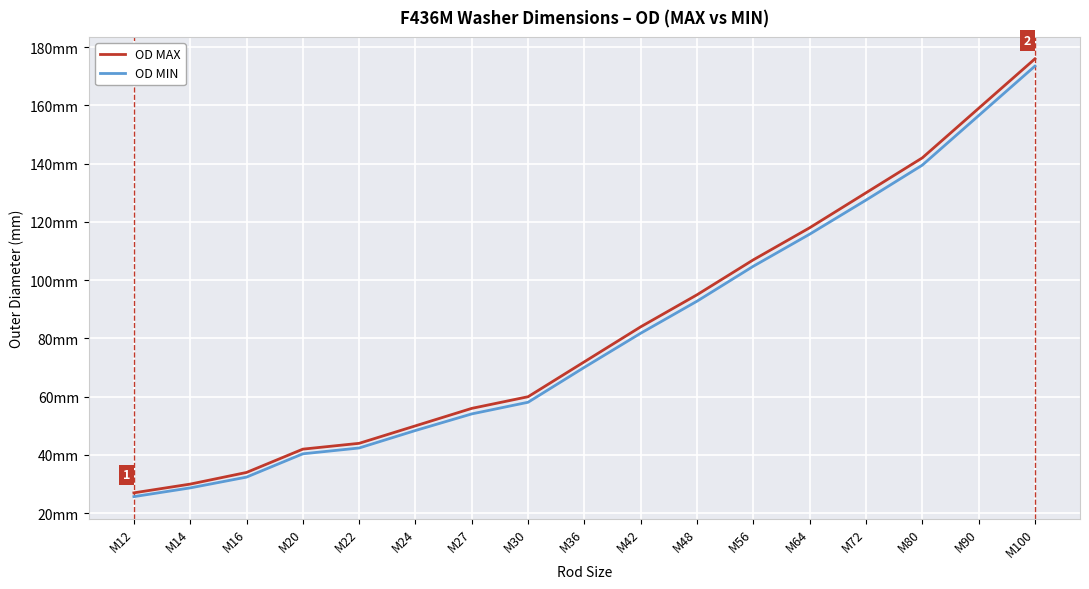

What are all the series names shown in the legend?

OD MAX, OD MIN